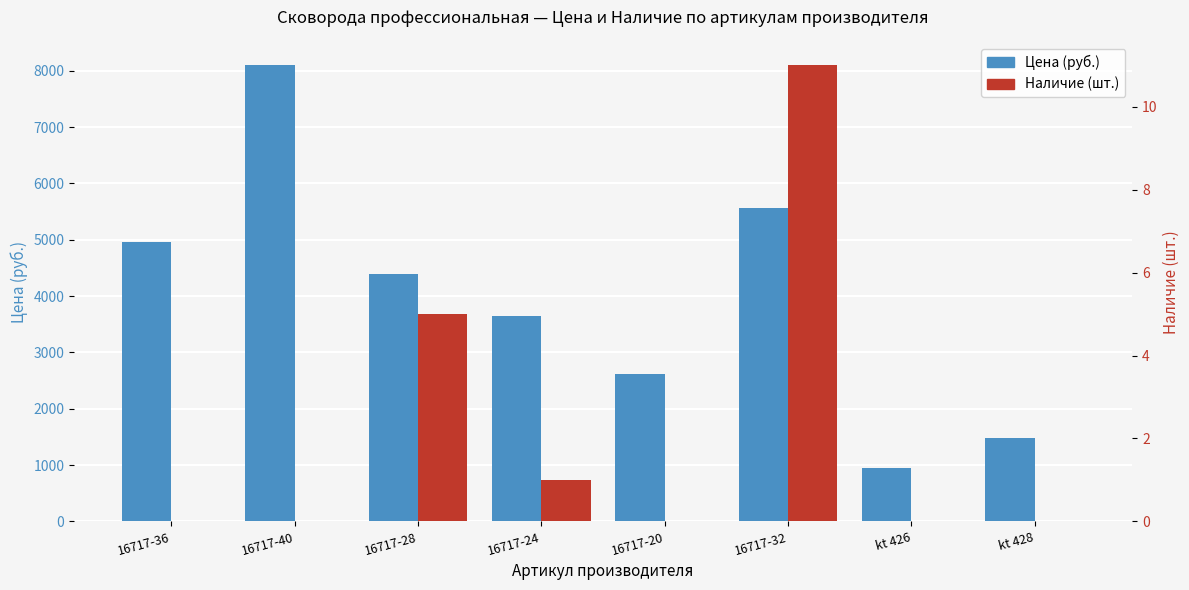

What is the spread (max minus min) of values at 16717-36?

4964